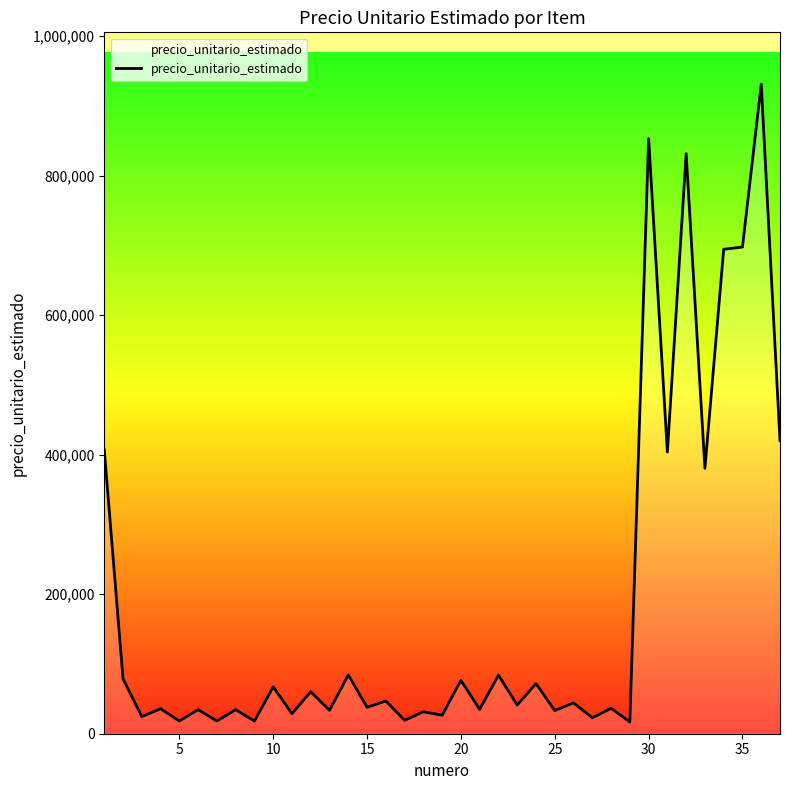

What is the maximum value shown in the chart?

930875